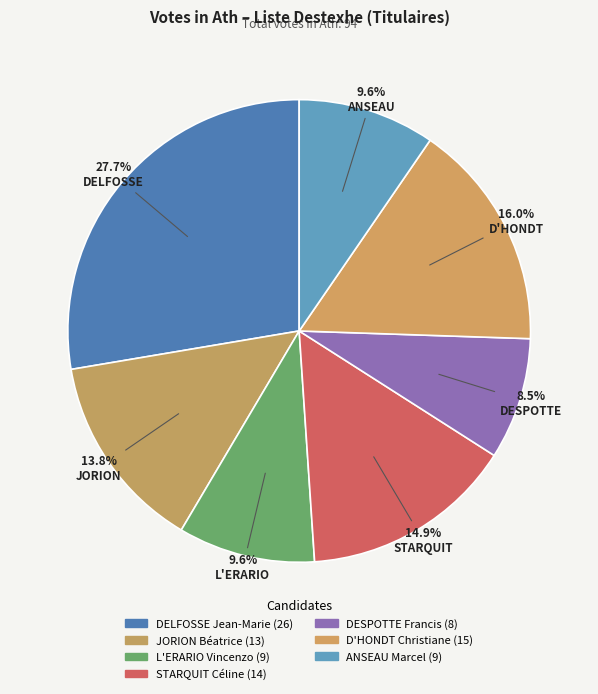

Is there a majority slice in this chart?

No